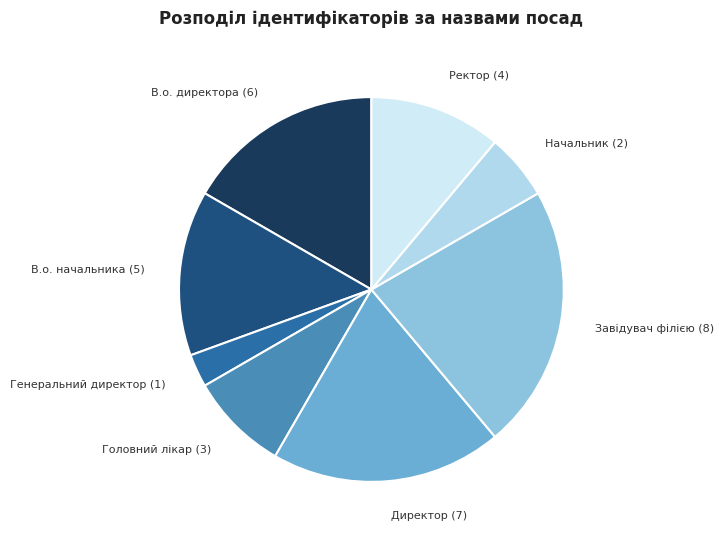

Does Головний лікар (3) account for over 50% of the chart?

No